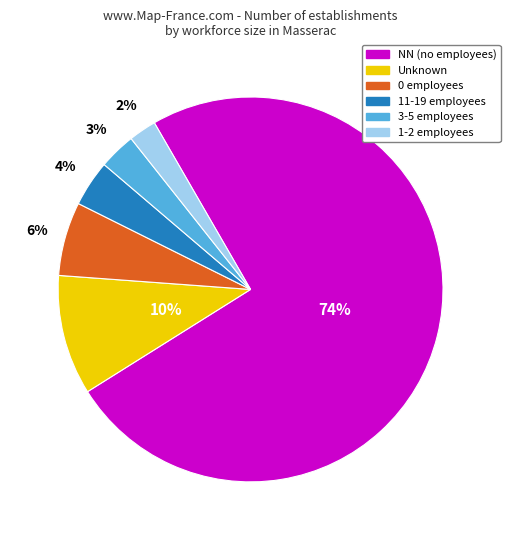

How many slices are in this pie chart?

6